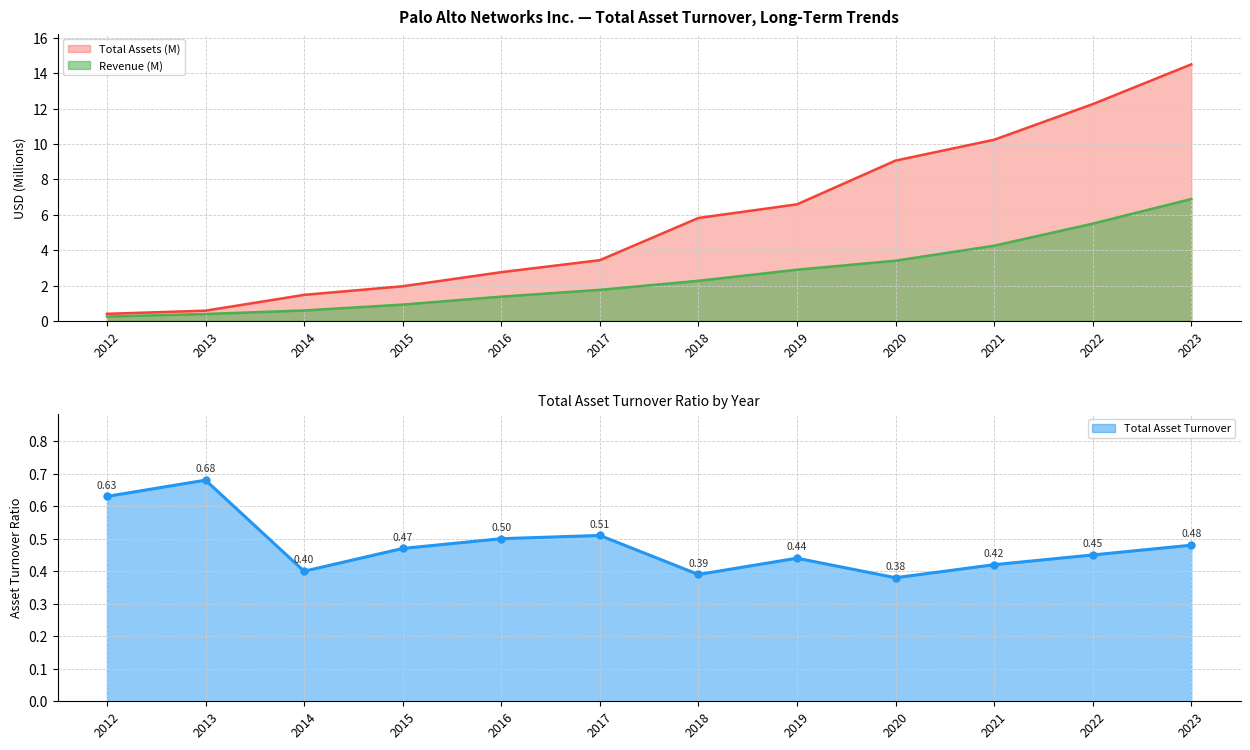

How many lines are shown in the chart?

3